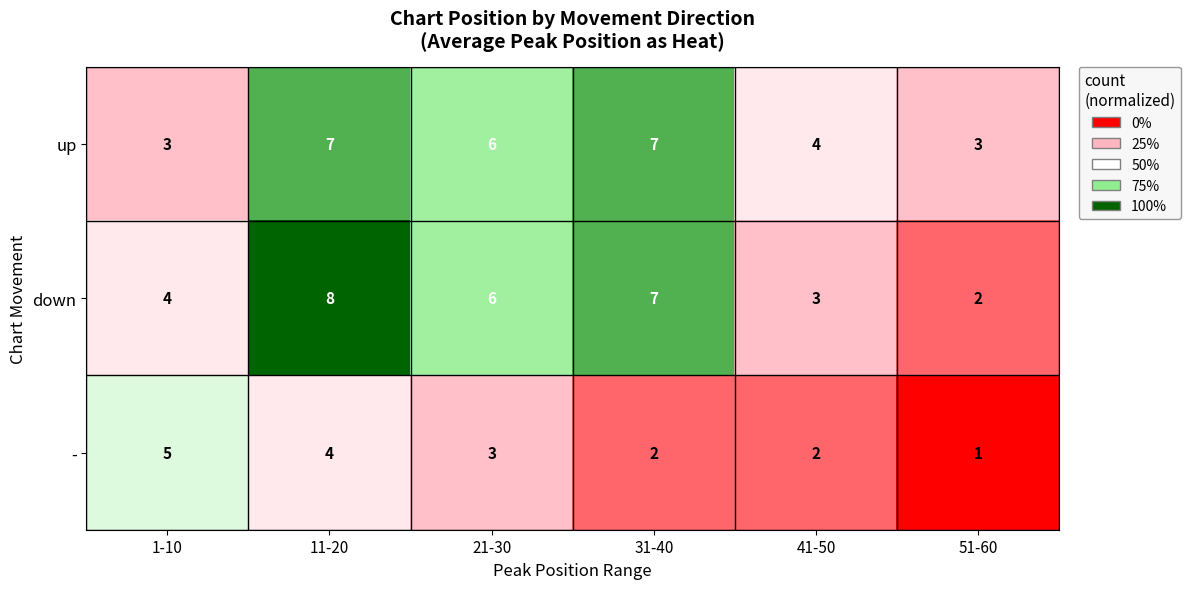

Reading left to right, extract all data points from this chart.

up: 1-10=3	11-20=7	21-30=6	31-40=7	41-50=4	51-60=3
down: 1-10=4	11-20=8	21-30=6	31-40=7	41-50=3	51-60=2
-: 1-10=5	11-20=4	21-30=3	31-40=2	41-50=2	51-60=1